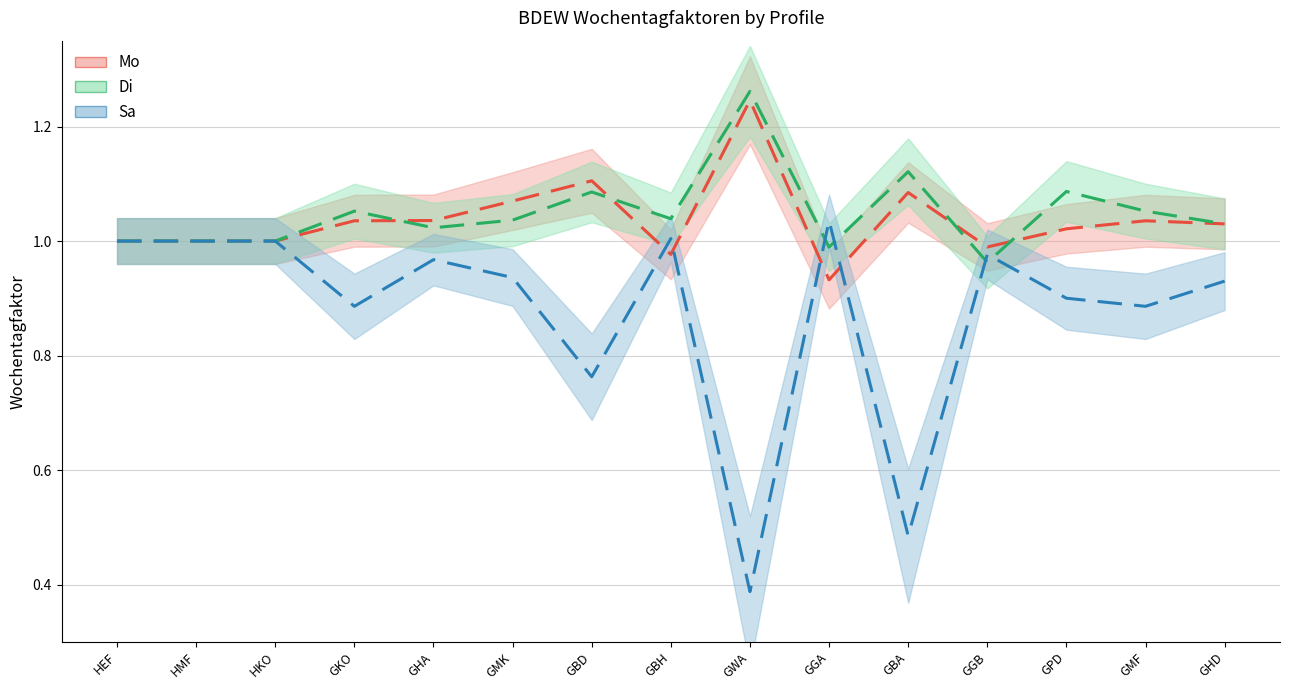

Which category has the highest value across all series?

GWA